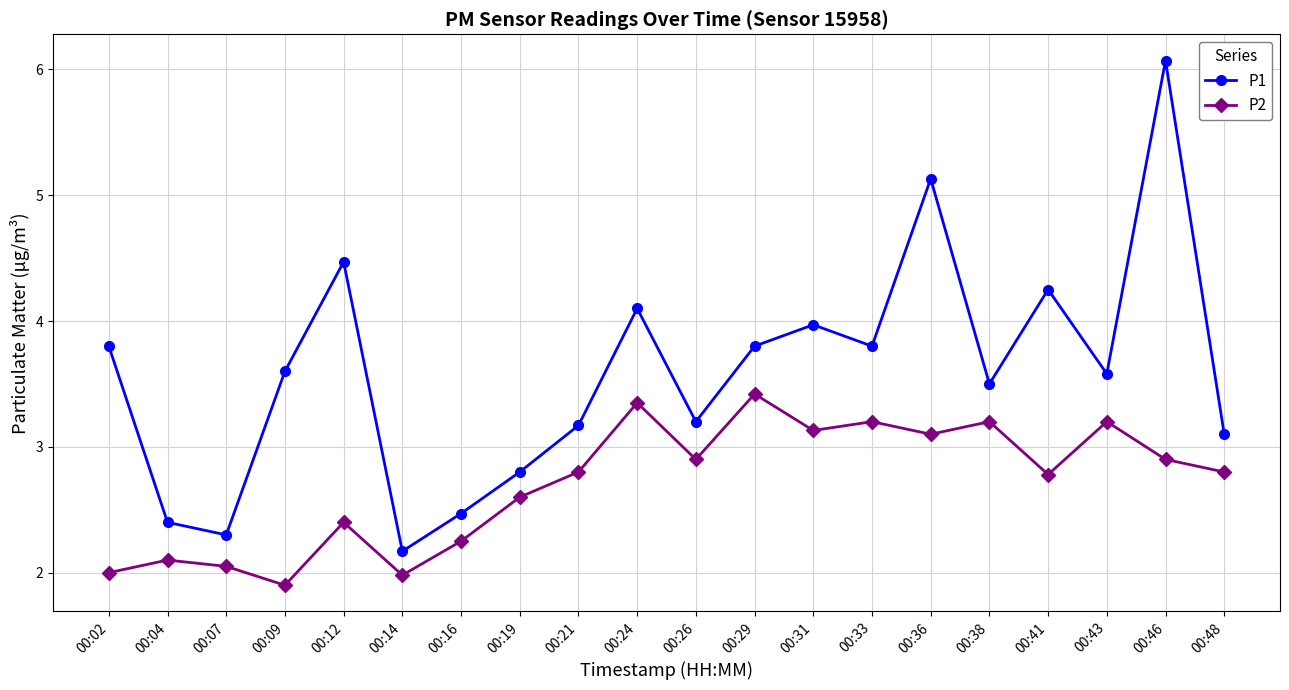

Is the value of P2 at 00:24 greater than the value of P1 at 00:43?

No